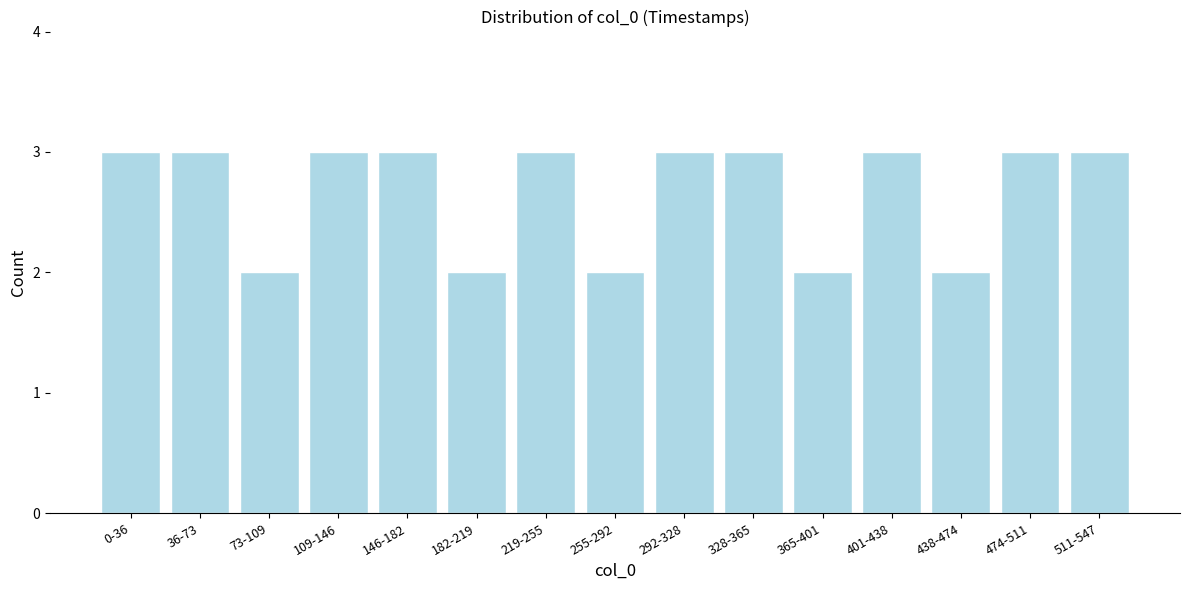

Reading left to right, what are all the values shown in this chart?

3	3	2	3	3	2	3	2	3	3	2	3	2	3	3